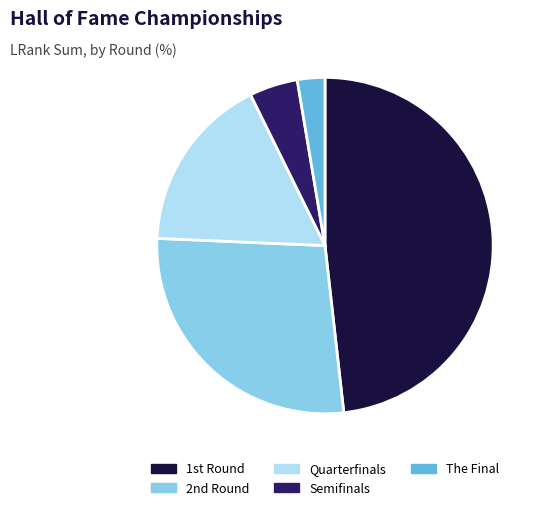

Count the number of slices in the pie.

5